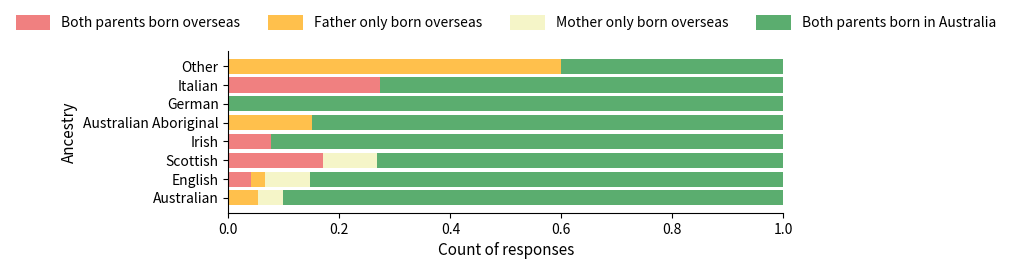

The value of Both parents born overseas at English is 0.0. True or false?

True